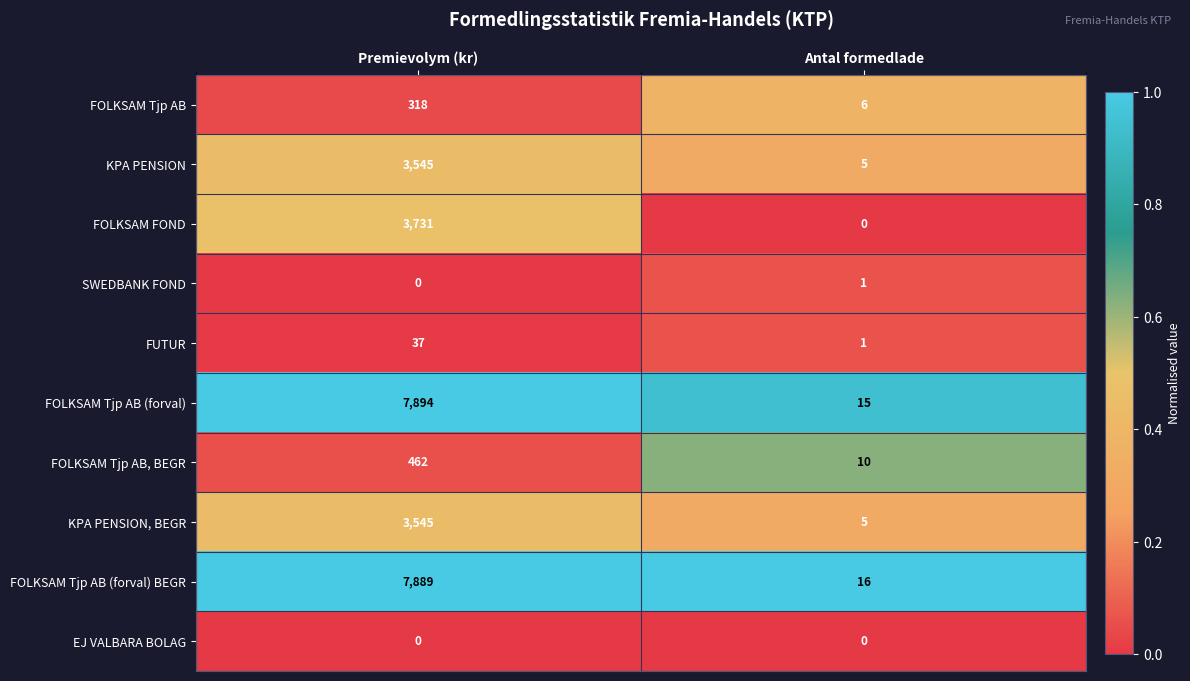

The value of FOLKSAM Tjp AB at Antal formedlade is 4. True or false?

False